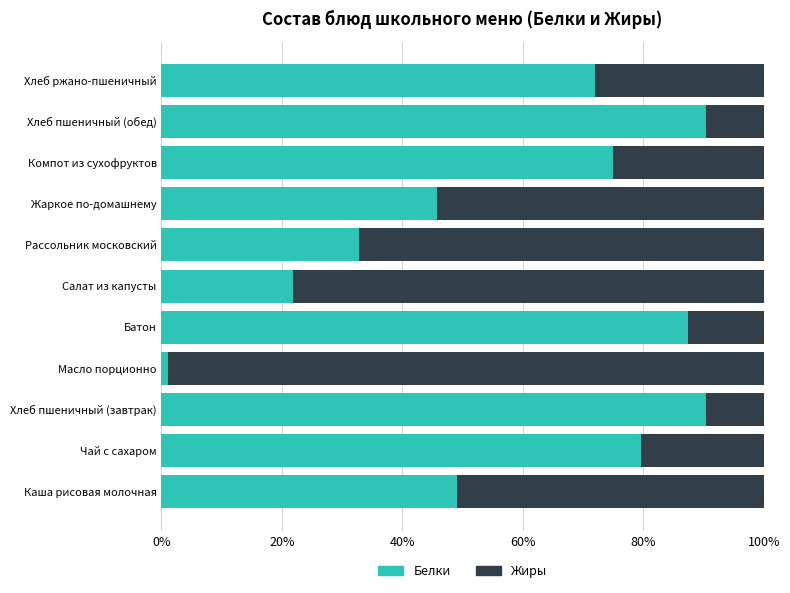

What is the difference between the Белки values at Хлеб ржано-пшеничный and Чай с сахаром?

7.6